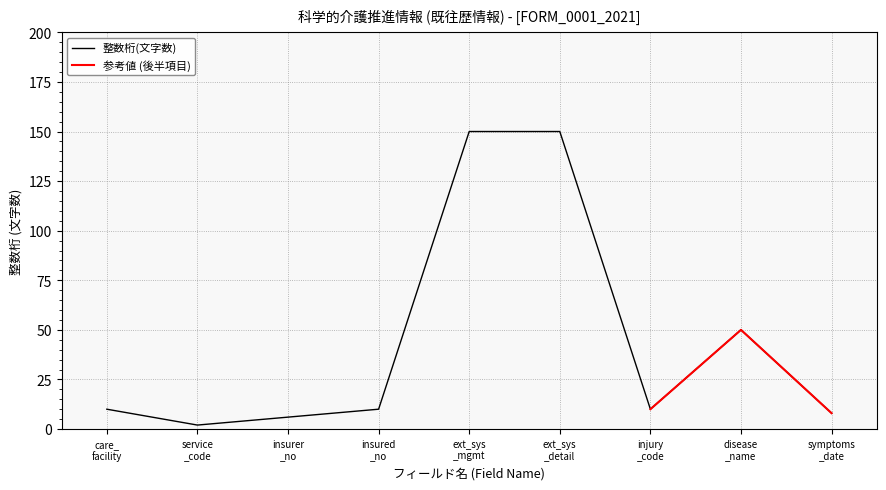

What is the highest value of the 整数桁(文字数) series?

150